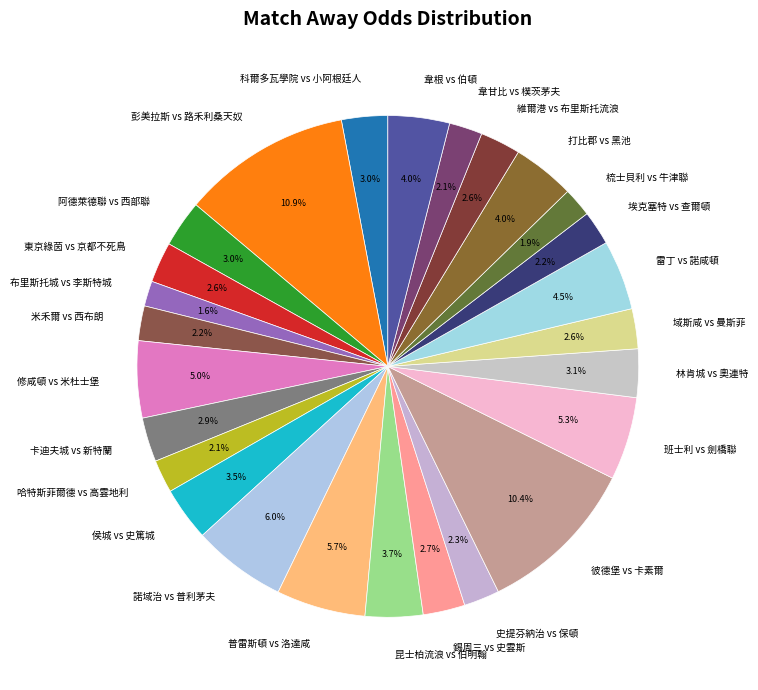

What is the ratio of the value at 哈特斯菲爾德 vs 高雲地利 to the value at 阿德萊德聯 vs 西部聯?

0.7